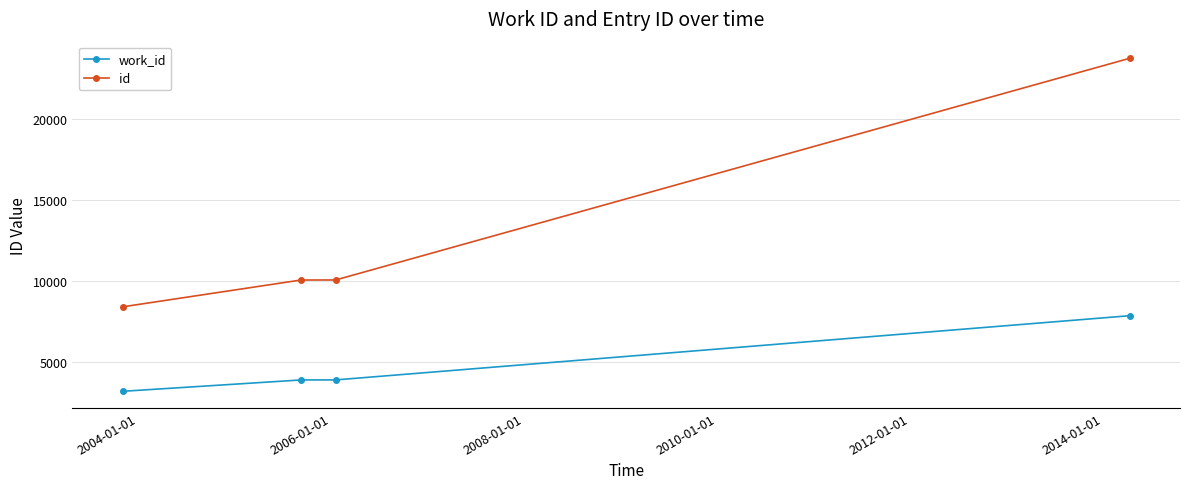

Rank the series by their maximum value, from lowest to highest.

work_id, id